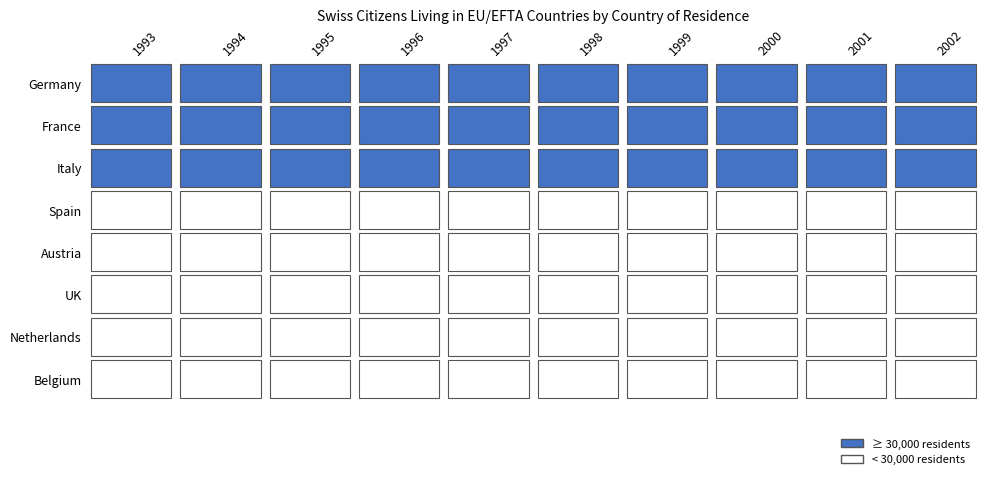

Which series has the widest spread of values?

France